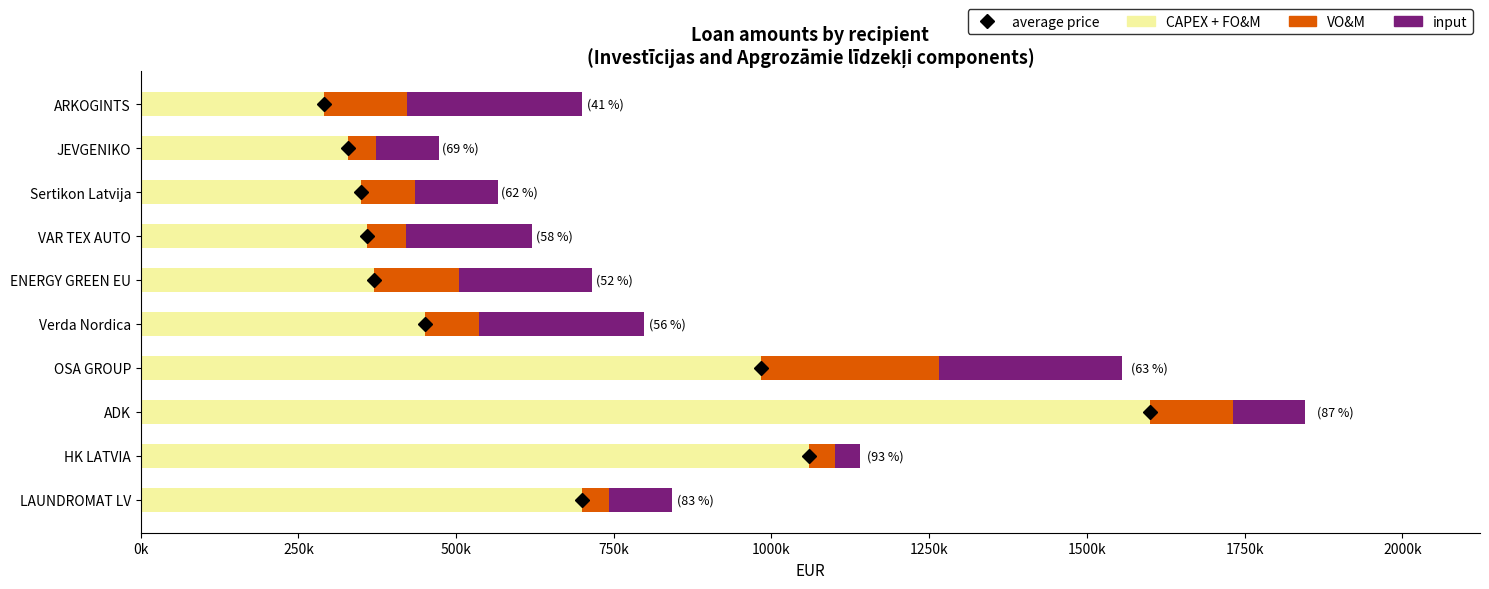

Which series has the largest total across all categories?

CAPEX + FO&M